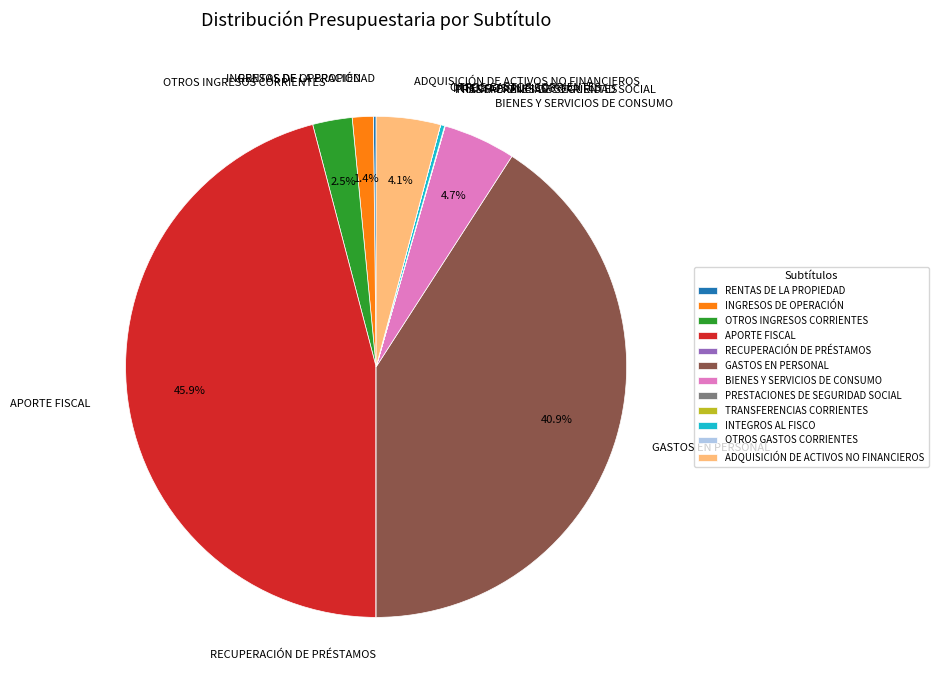

Between OTROS INGRESOS CORRIENTES and ADQUISICIÓN DE ACTIVOS NO FINANCIEROS, which is larger?

ADQUISICIÓN DE ACTIVOS NO FINANCIEROS